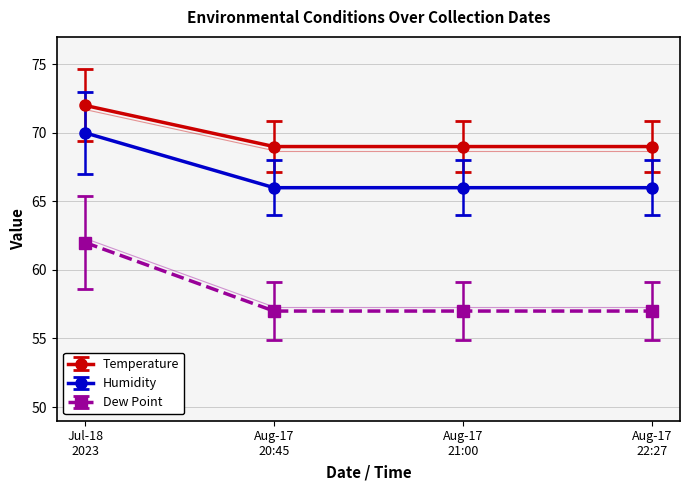

List the series in order of their peak value, lowest first.

Dew Point, Humidity, Temperature